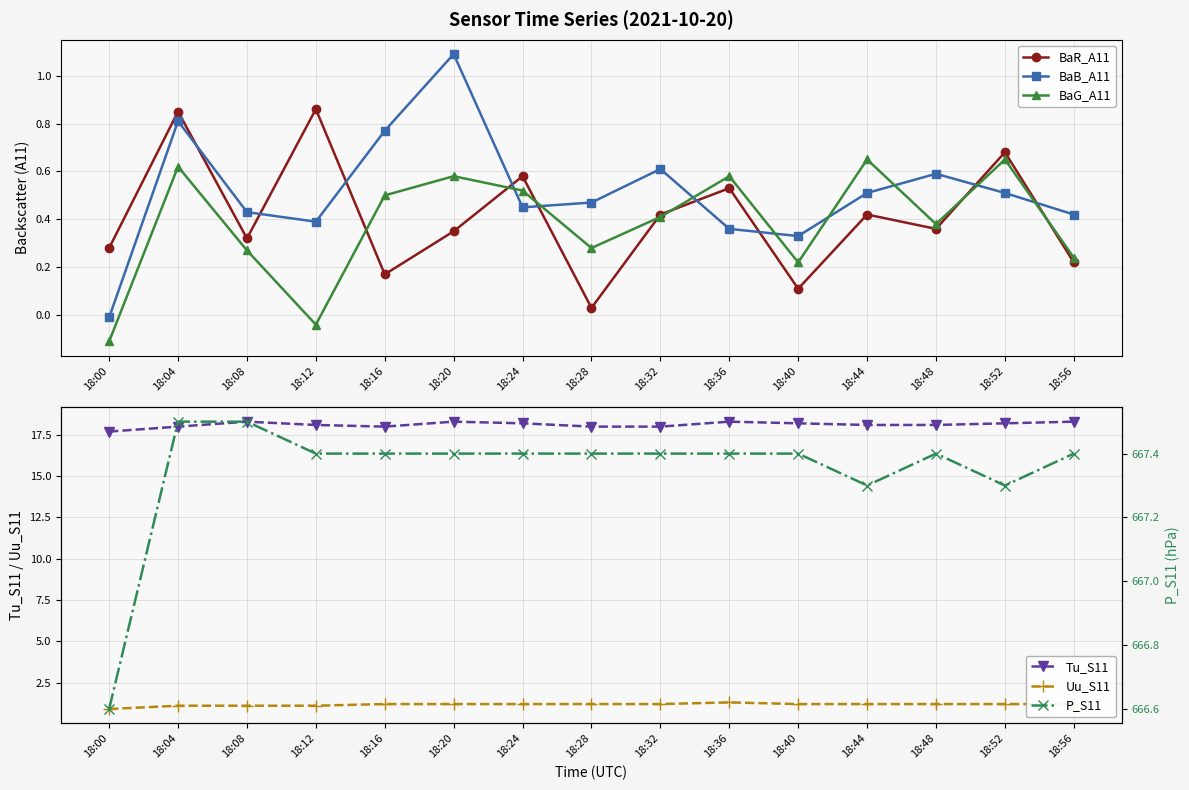

What is the greatest value displayed?

667.5